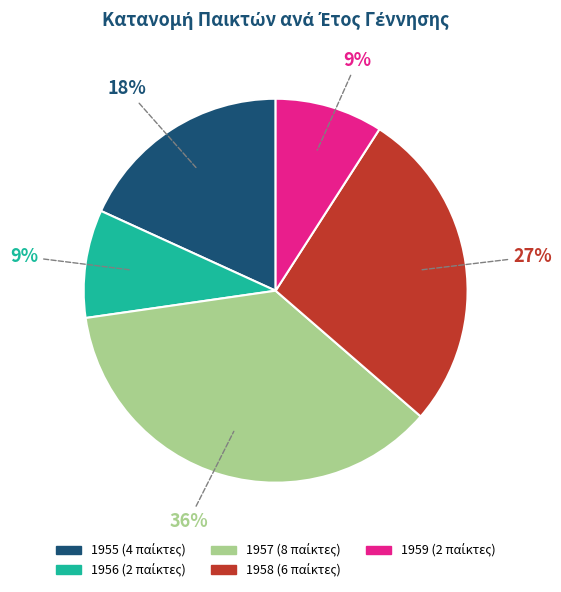

To the nearest percent, what percentage of the pie is 1958?

27%